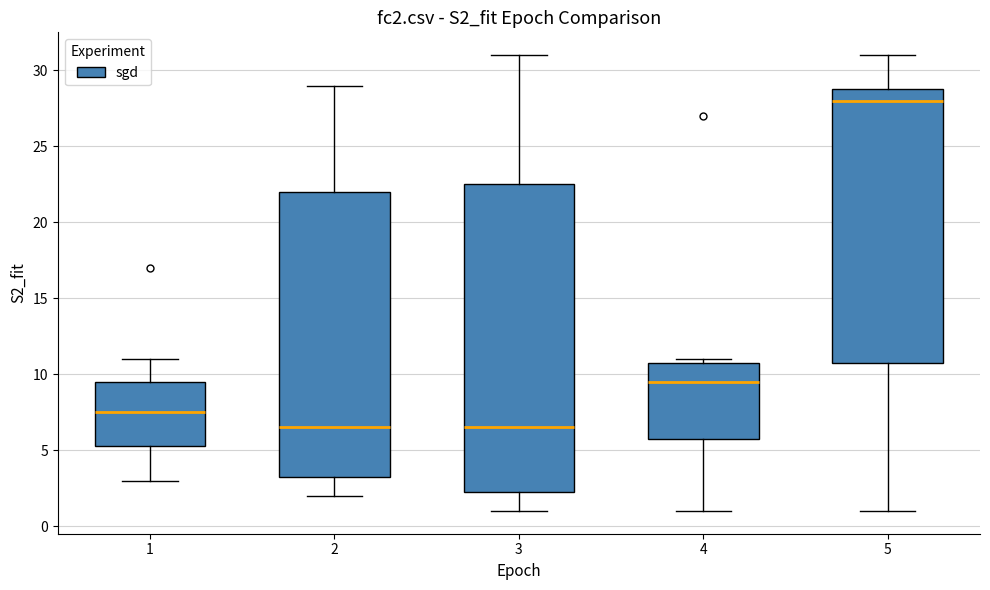

Reading left to right, transcribe this box plot: for each box, give where its median line is, the range the box spans, and where its two whiskers end, as read against the y-axis. The values are not printed on the chart, so give them approximately, as read against the axis.

1: median 7.5, box 5.5 to 9.5, whiskers 3.0 to 11.0
2: median 6.5, box 3.5 to 22.0, whiskers 2.0 to 29.0
3: median 6.5, box 2.5 to 22.5, whiskers 1.0 to 31.0
4: median 9.5, box 6.0 to 11.0, whiskers 1.0 to 11.0 (just above the box's upper edge)
5: median 28.0, box 11.0 to 29.0, whiskers 1.0 to 31.0